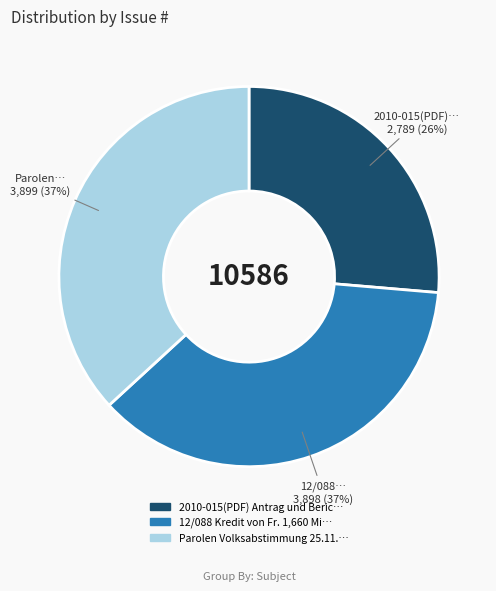

To the nearest percent, what is the average slice percentage?

33%